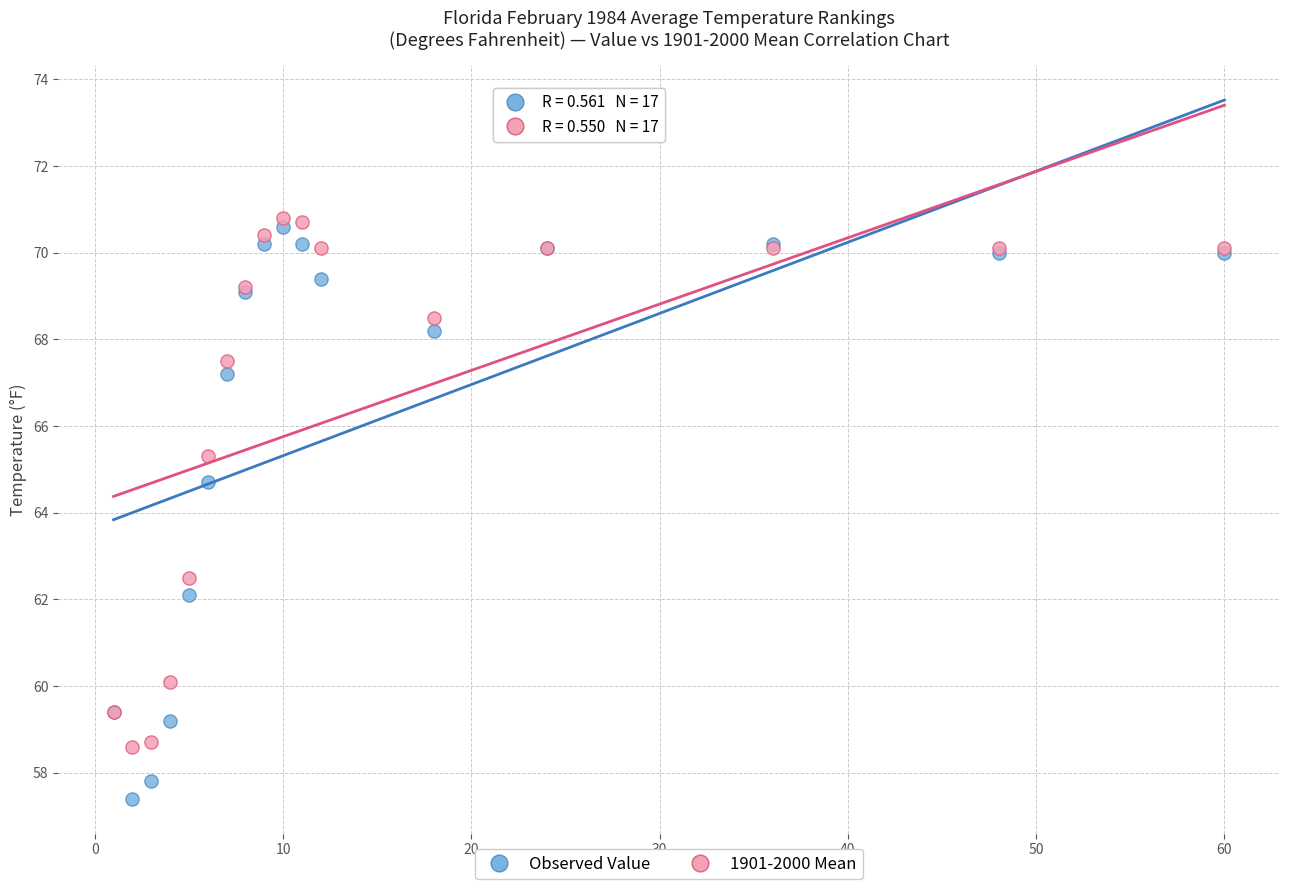

Which series has the largest Y range (max minus min)?

Observed Value